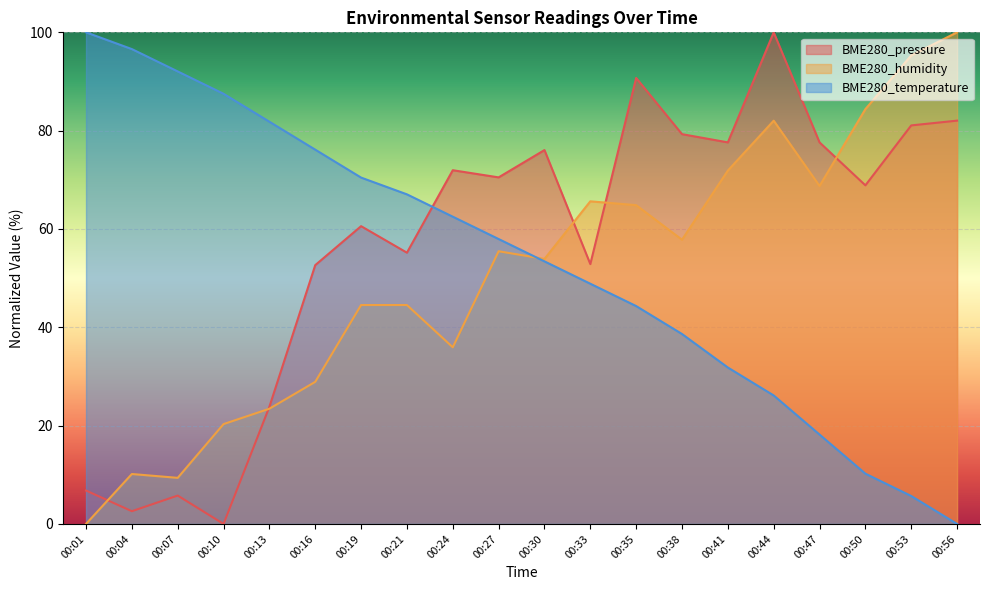

At which label is BME280_pressure closest to 50?

00:16